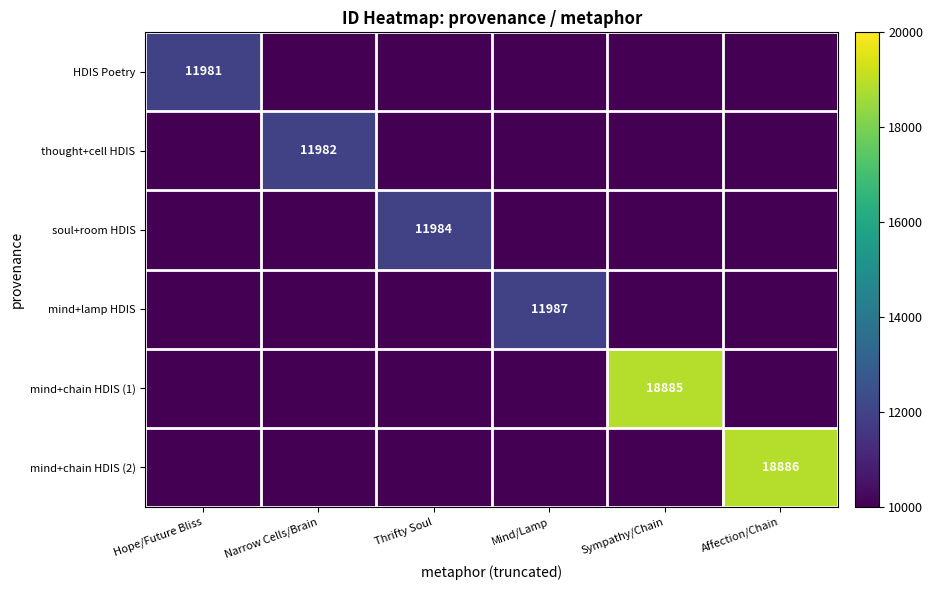

True or false: mind+chain HDIS (2) has a value of 18886 at Affection/Chain.

True